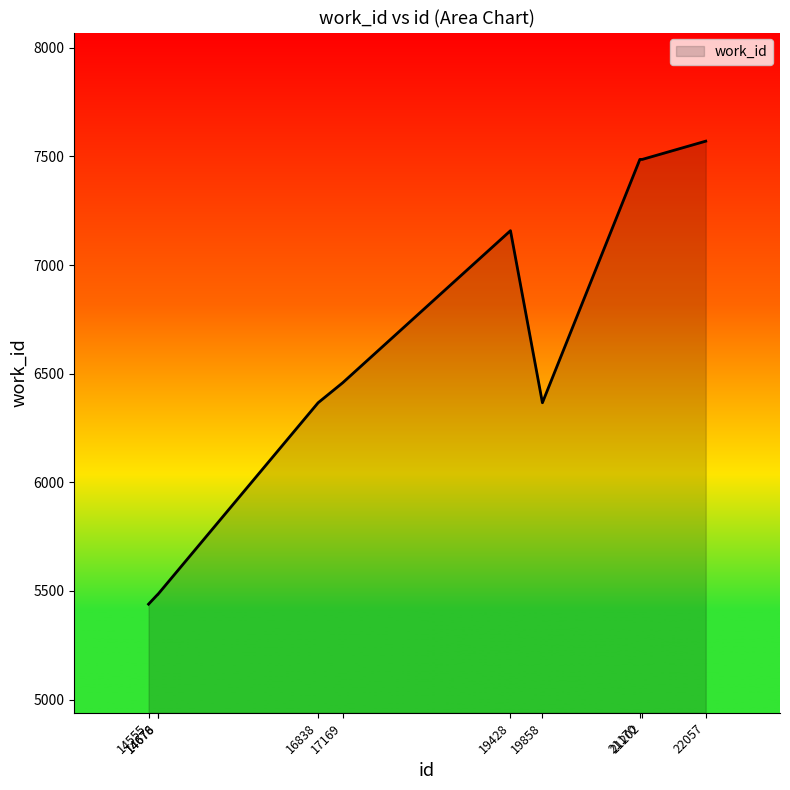

Reading left to right, transcribe all the data shown in this chart.

14555=5439	14676=5483	14678=5483	16838=6366	17169=6458	19428=7158	19858=6366	21170=7486	21202=7486	22057=7570